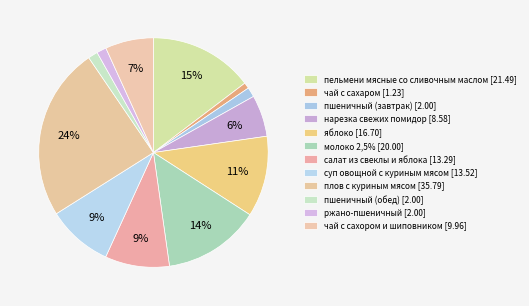

Approximately how many times larger is the value at пшеничный (завтрак) compared to салат из свеклы и яблока?

0.2